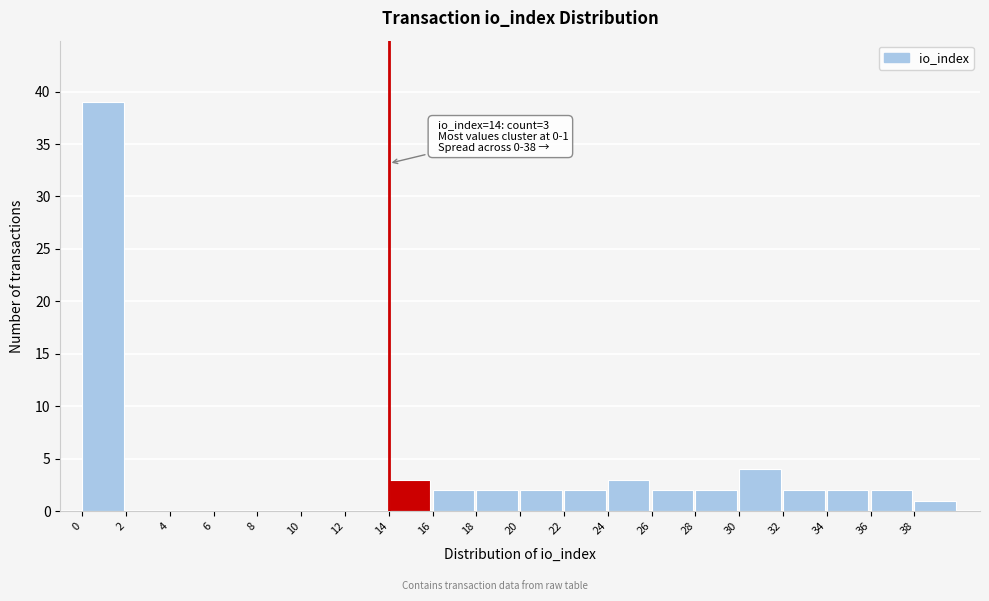

Which range on the x-axis has the tallest bar?

0 to 2